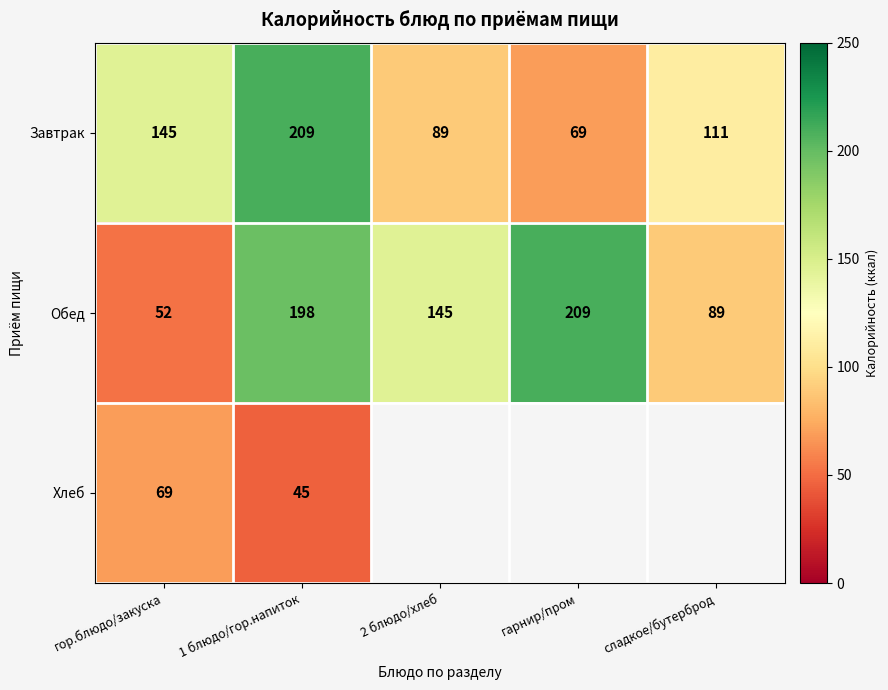

At which category is the sum across all series the highest?

1 блюдо/гор.напиток